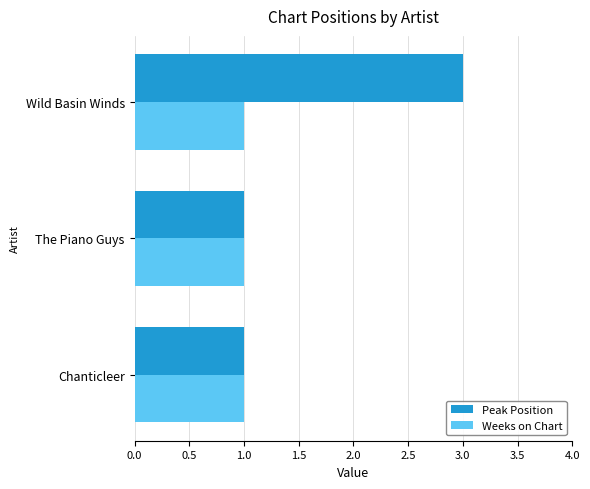

Rank the series by their maximum value, from highest to lowest.

Peak Position, Weeks on Chart